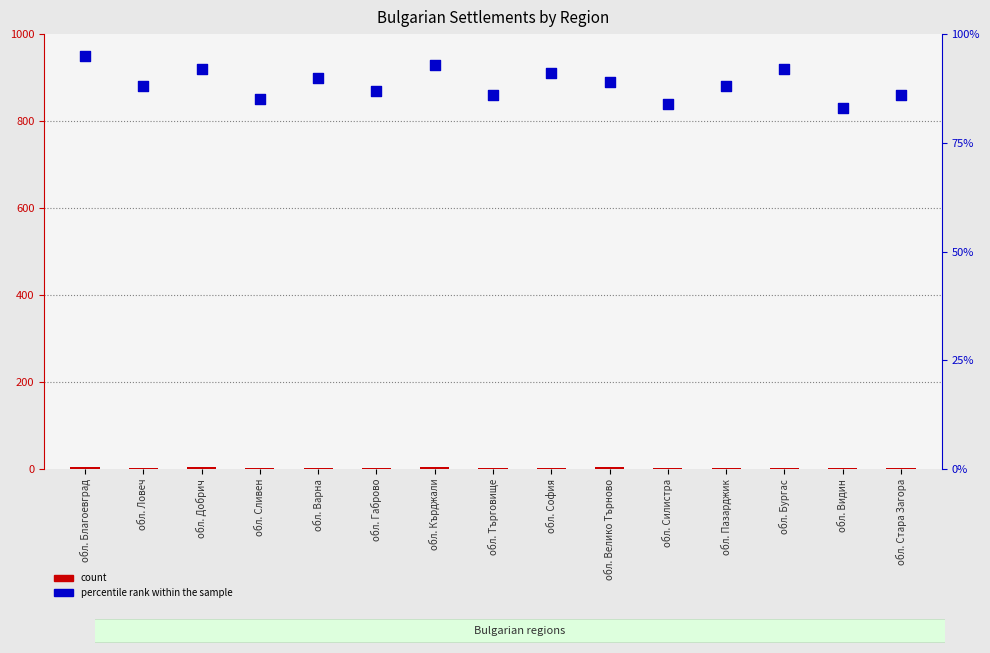

At which category is the sum across all series the highest?

обл. Благоевград